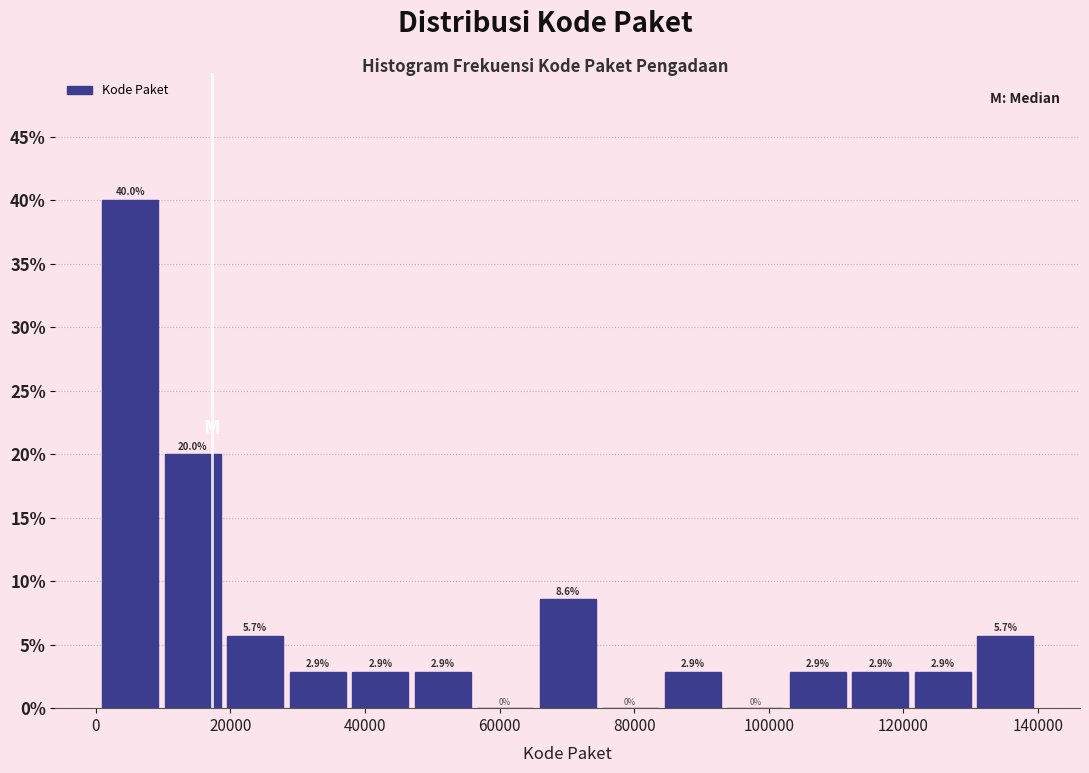

Over which range of the x-axis is the bar tallest?

0 to 10000